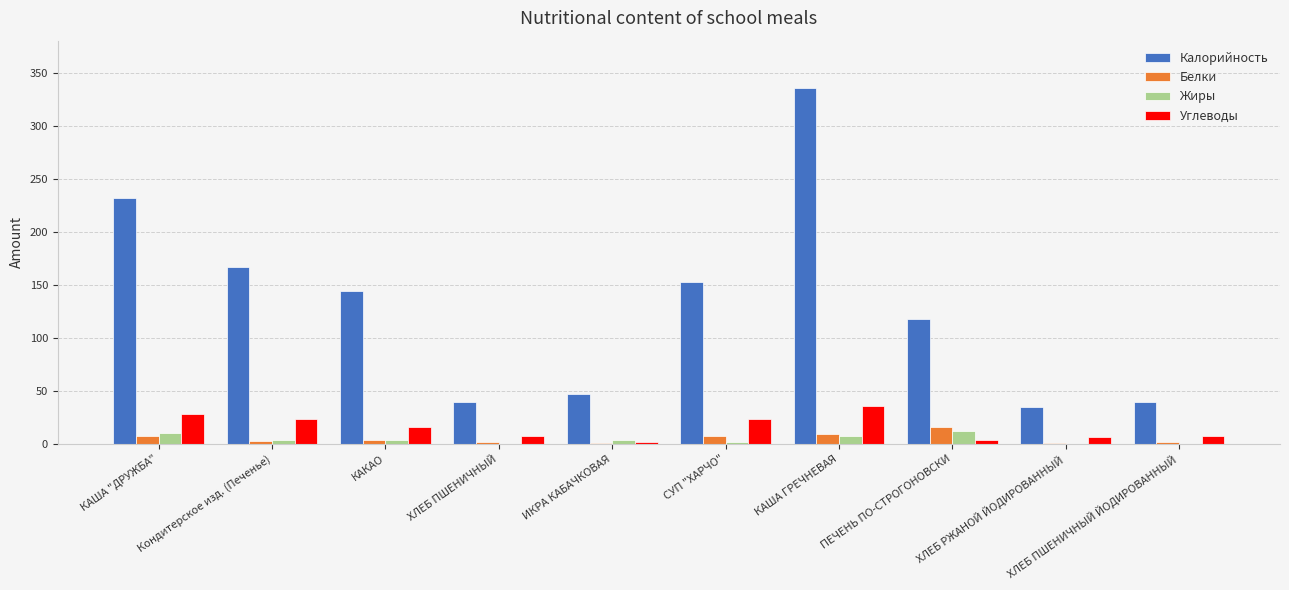

At which category does the chart reach its peak across all series?

КАША ГРЕЧНЕВАЯ